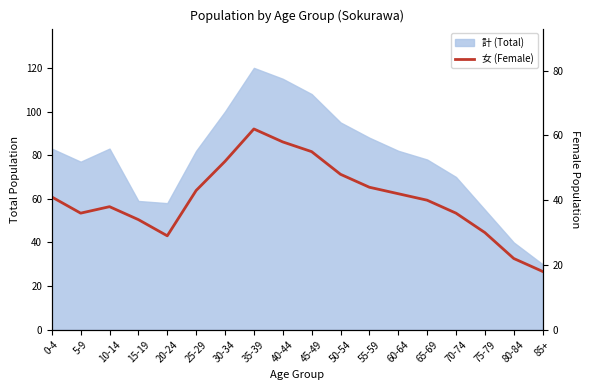

At which category does the data reach its first local valley?

5-9